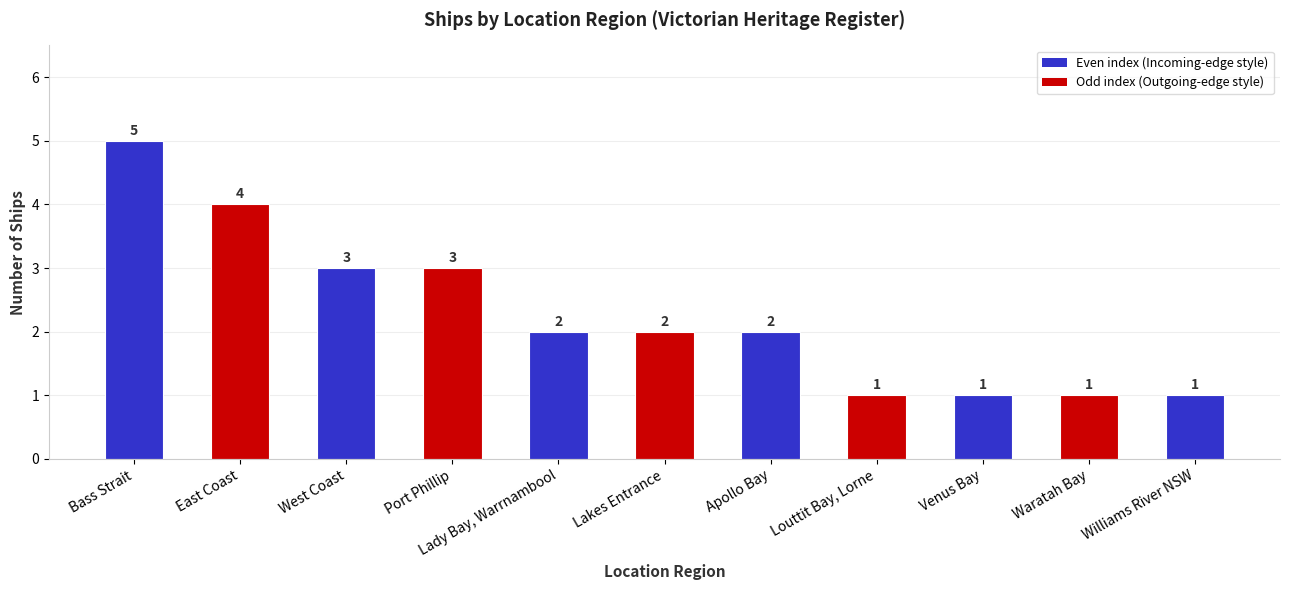

How many series are shown in this chart?

1